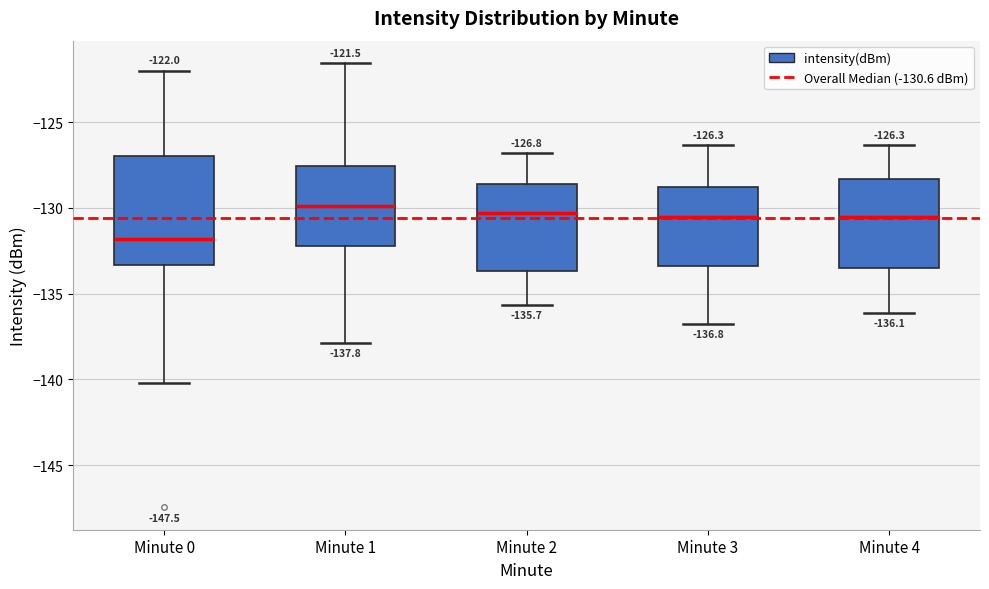

Which box's median line is the lowest?

Minute 0